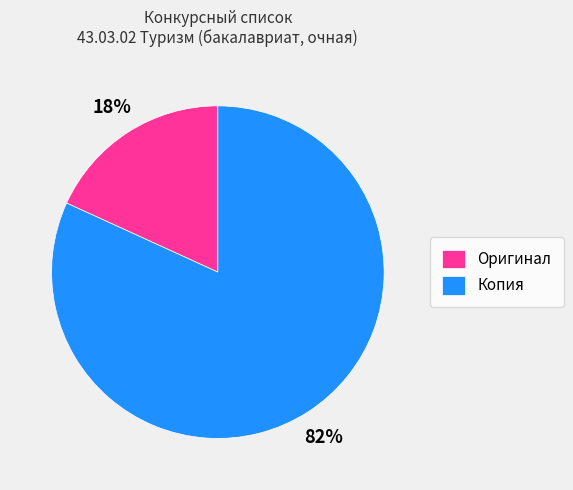

Is there any slice that represents more than half of the pie?

Yes